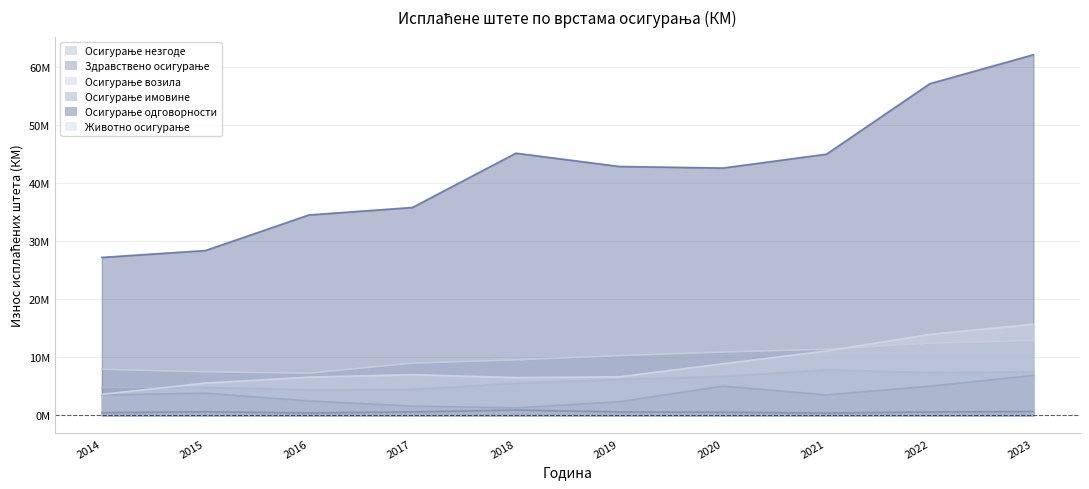

Reading left to right, transcribe all the data shown in this chart.

Осигурање незгоде: 2014=4794719.9	2015=4836704.0	2016=4440273.2	2017=4502211.8	2018=5553498.2	2019=6208195.6	2020=6742963.0	2021=7861502.0	2022=7385242.1	2023=7515709.9
Здравствено осигурање: 2014=472304.3	2015=620851.9	2016=429061.5	2017=601879.4	2018=932896.0	2019=593635.9	2020=543889.8	2021=419107.5	2022=589279.3	2023=666552.6
Осигурање возила: 2014=7955120.8	2015=7517179.3	2016=7277896.1	2017=9011076.8	2018=9577351.6	2019=10308725.1	2020=10924791.8	2021=11413145.4	2022=12452265.1	2023=12884611.4
Осигурање имовине: 2014=3531593.3	2015=3838789.5	2016=2496165.8	2017=1613958.5	2018=1303031.6	2019=2369581.0	2020=5052086.7	2021=3542487.0	2022=5039863.5	2023=6903731.4
Осигурање одговорности: 2014=27228604.4	2015=28410904.6	2016=34544868.4	2017=35831182.9	2018=45186329.0	2019=42896615.2	2020=42627998.7	2021=45013910.9	2022=57168776.6	2023=62153007.7
Животно осигурање: 2014=3639196.7	2015=5577215.6	2016=6607204.9	2017=7026007.7	2018=6523875.0	2019=6665206.3	2020=8910633.8	2021=11109989.5	2022=13970265.3	2023=15722239.5